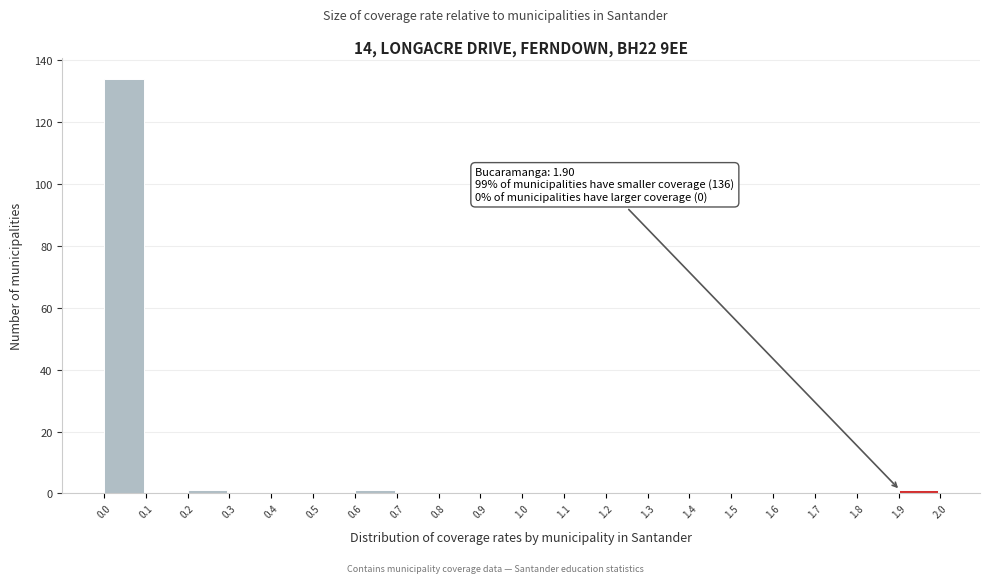

Over which range of the x-axis is the bar tallest?

0.0 to 0.1